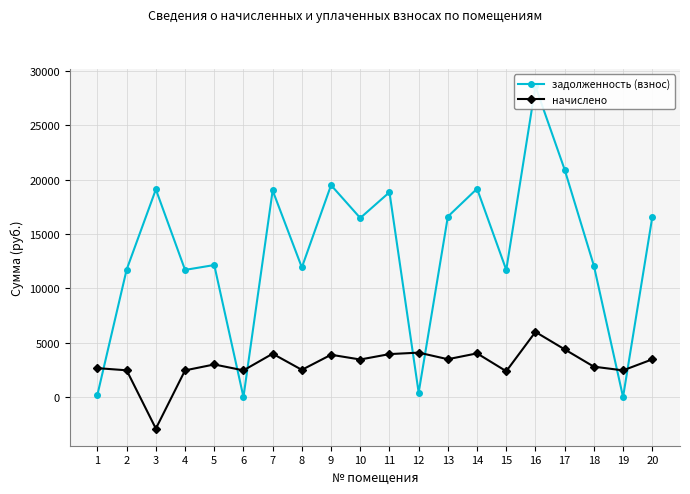

How many data points in задолженность (взнос) are above 16469?

10